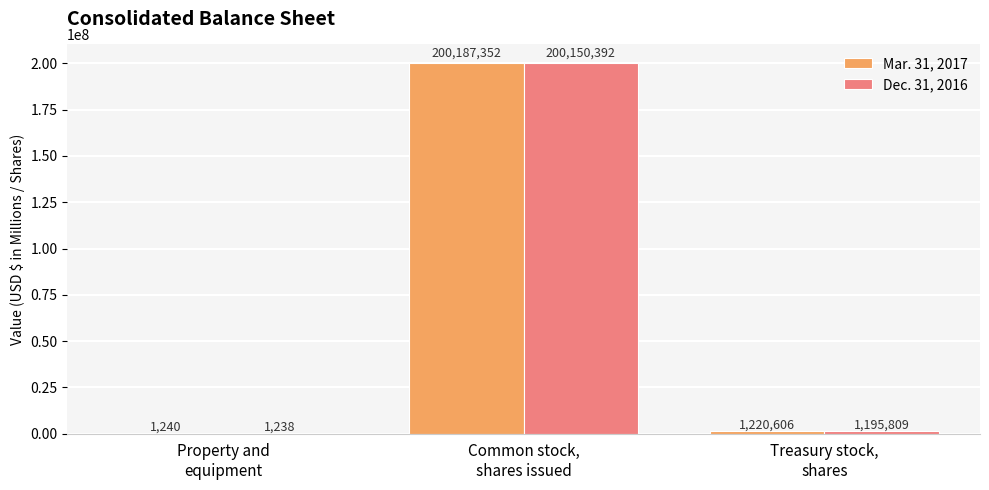

What is the sum of all Mar. 31, 2017 values?

201409198